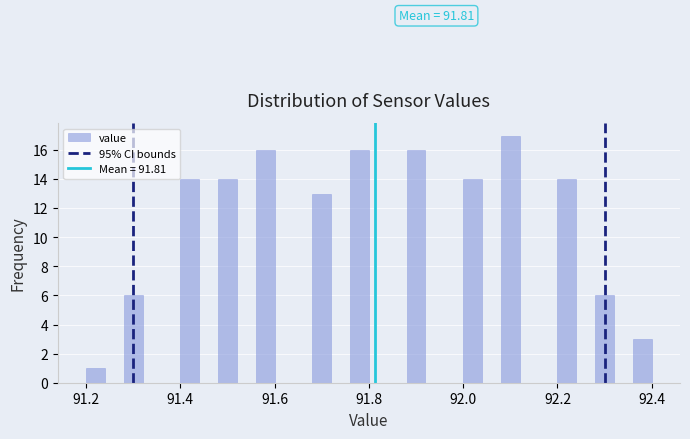

Read against the x-axis, roughly where is the centre of the tallest bar?

92.10